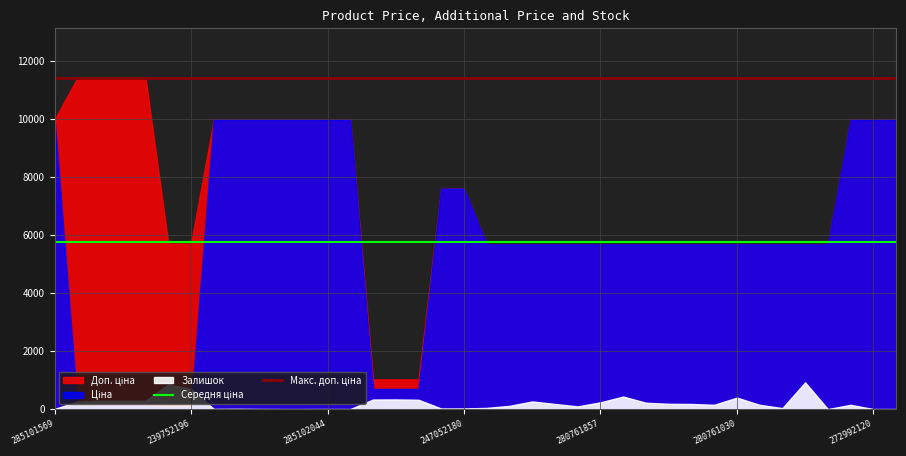

How many lines are shown in the chart?

2